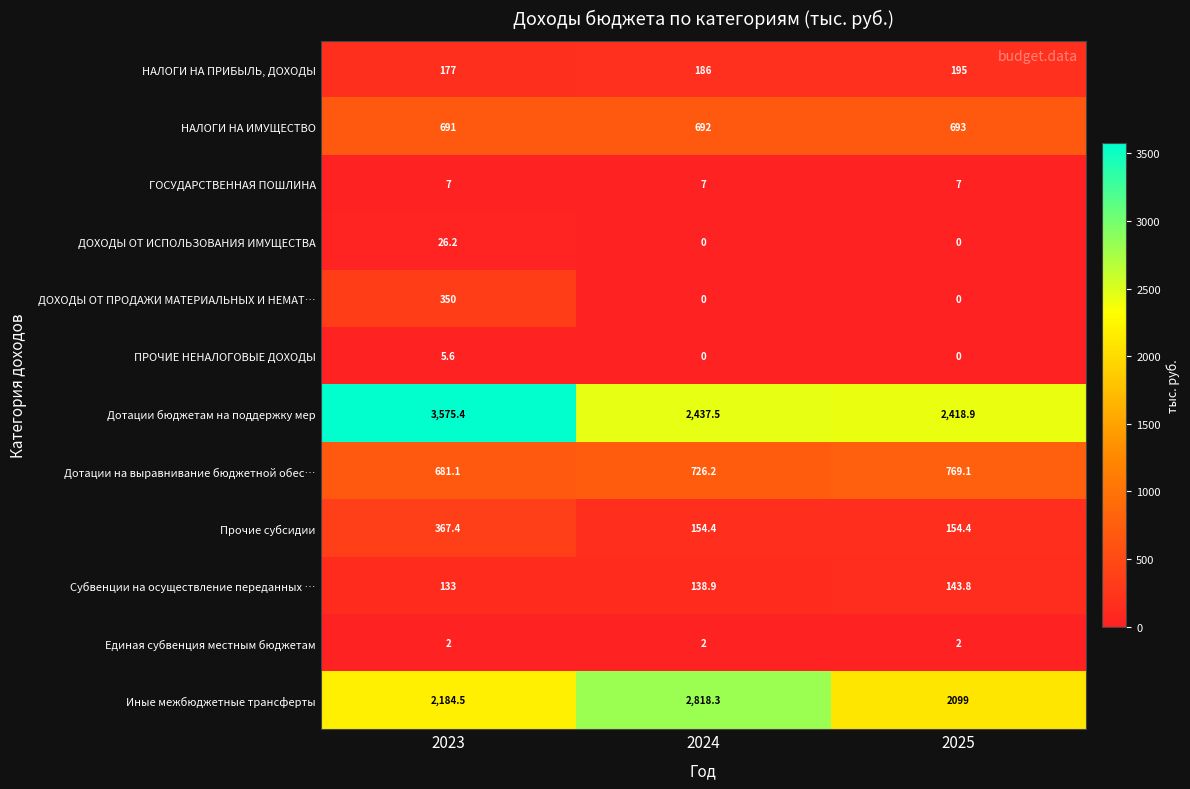

The ГОСУДАРСТВЕННАЯ ПОШЛИНА series shows 7.0 at 2024. True or false?

True